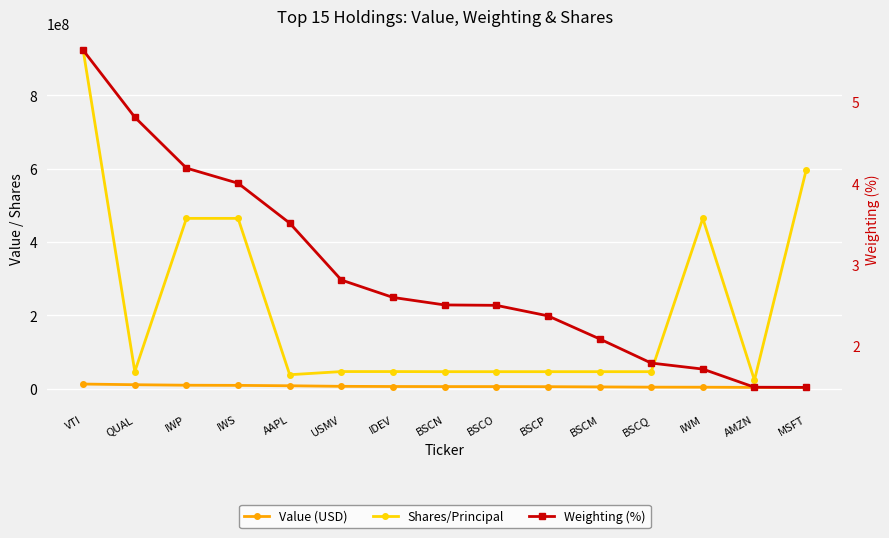

At which label does Value (USD) first exceed 5506000?

VTI